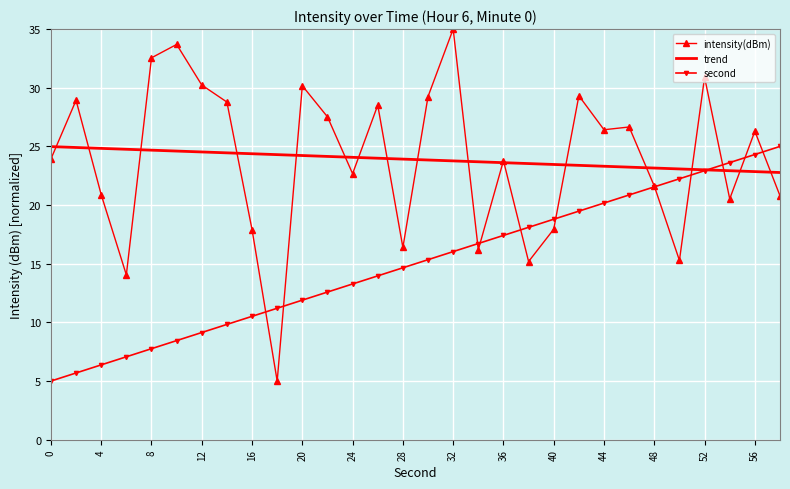

Which series has the largest range (max minus min)?

intensity(dBm)